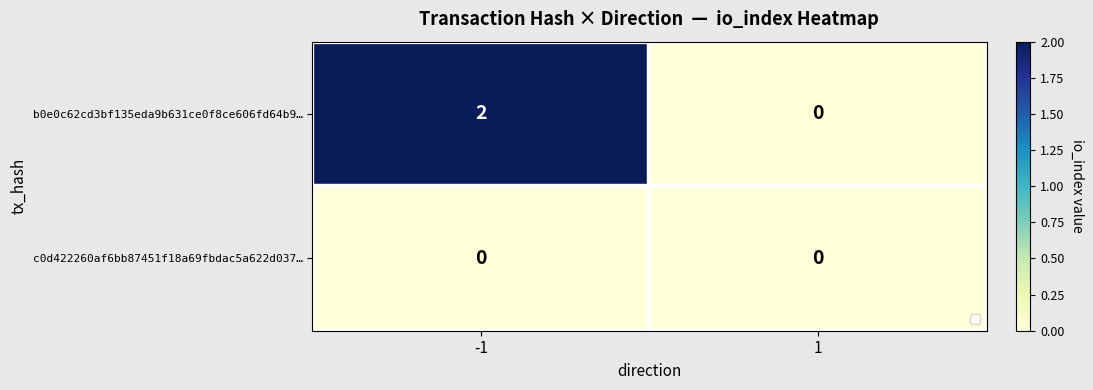

At how many categories does at least one series exceed 1?

1